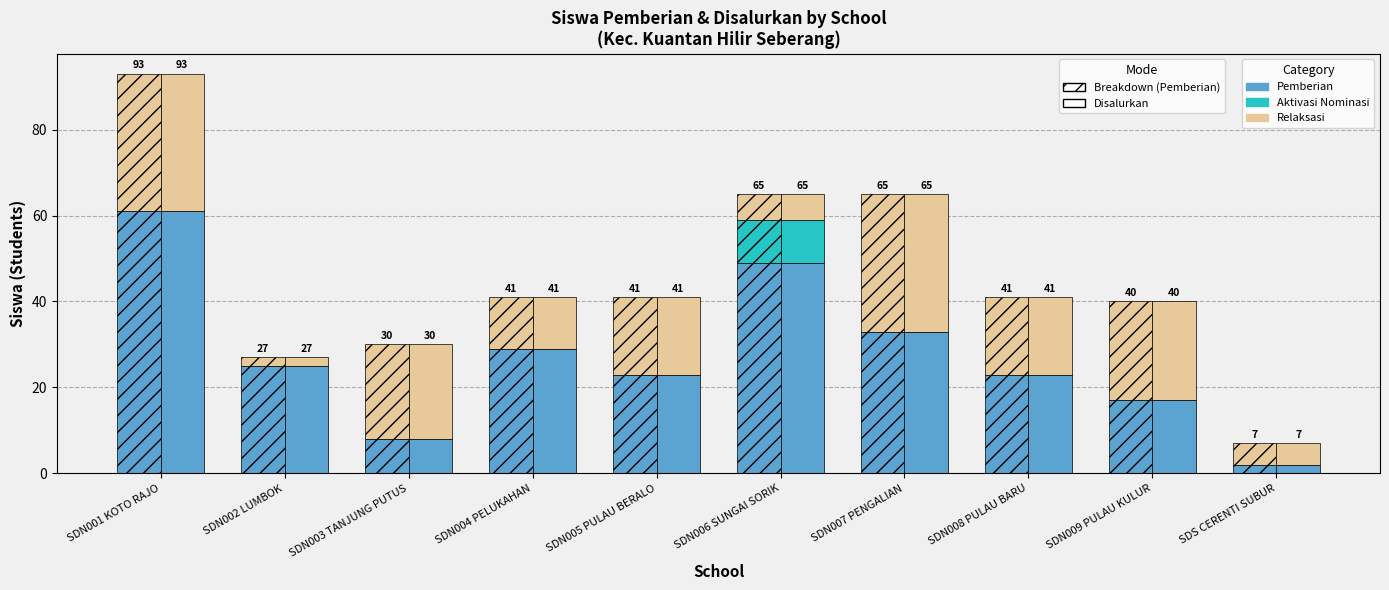

Between SDN004 PELUKAHAN and SDS CERENTI SUBUR, which series saw the biggest shift?

Pemberian